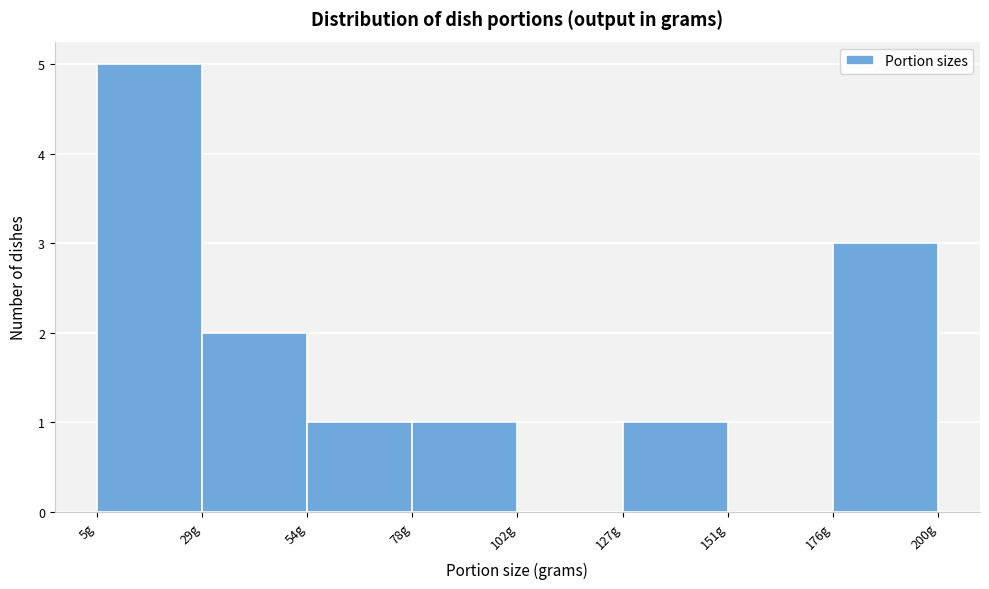

Over which range of the x-axis is the bar tallest?

5 to 30